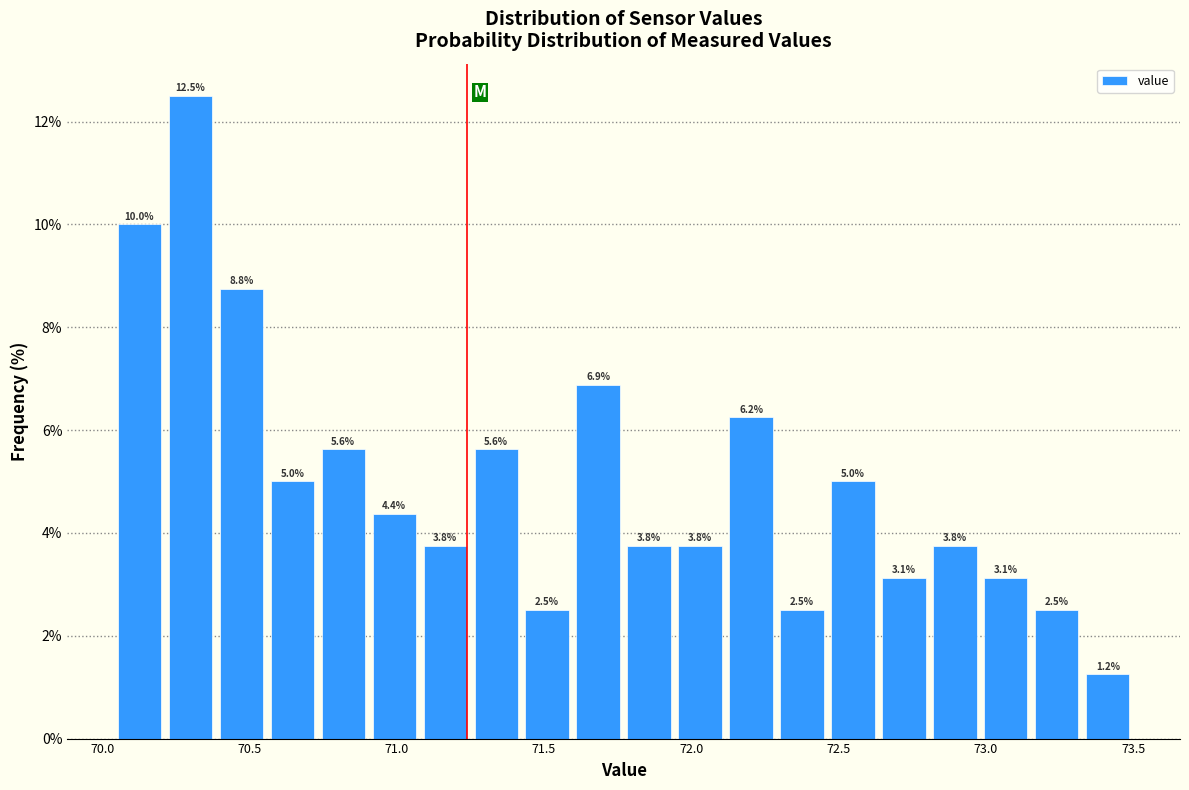

Read against the x-axis, roughly where is the centre of the tallest bar?

70.30